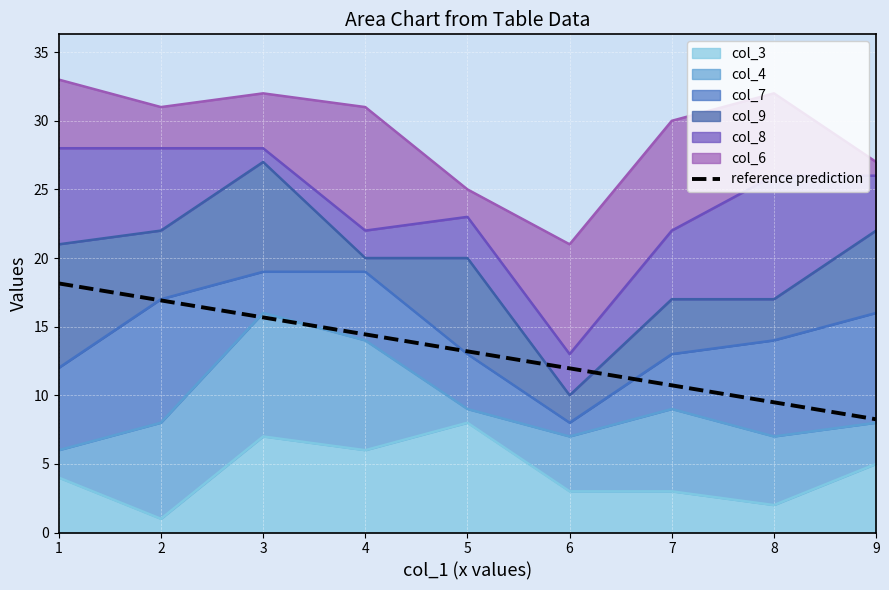

The chart shows a value of 26.3 at 2. True or false?

False